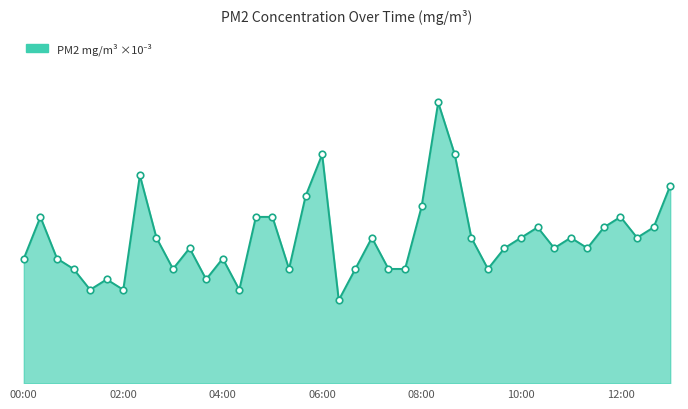

Is this an area chart (filled region under the line)?

Yes